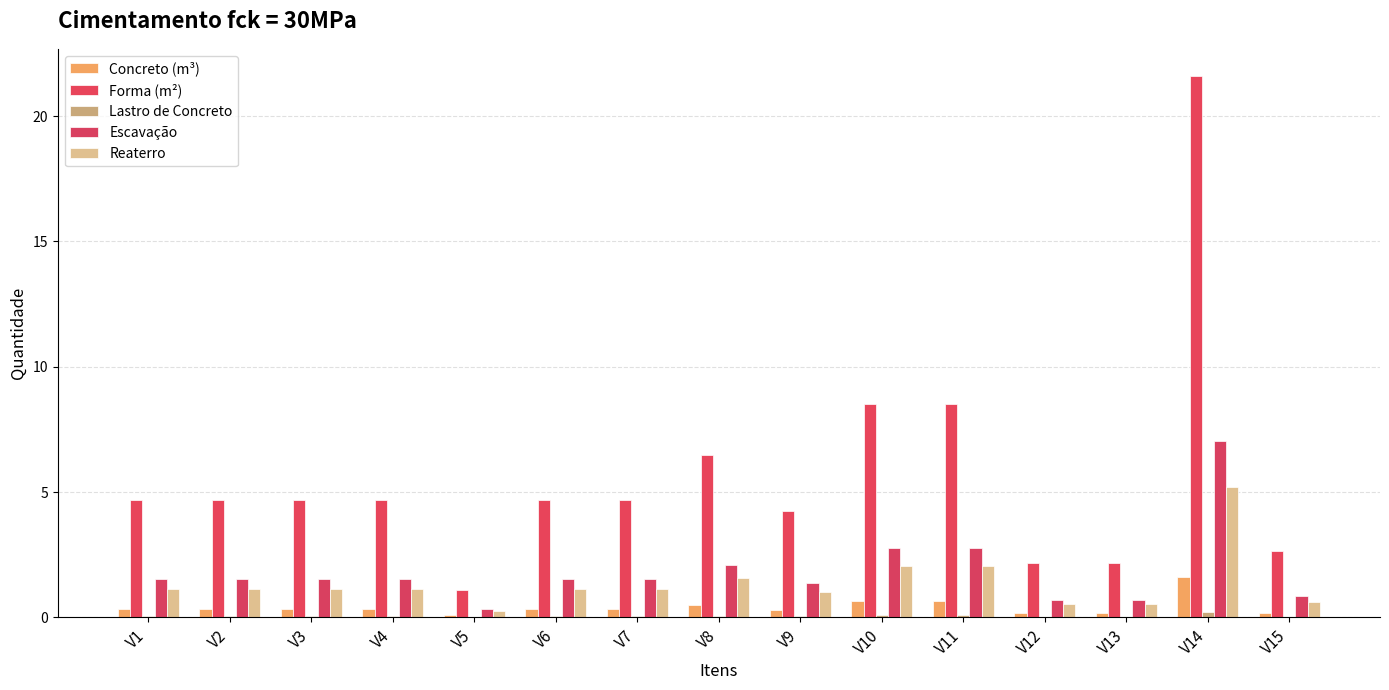

How many values in the Forma (m²) series exceed 4?

11